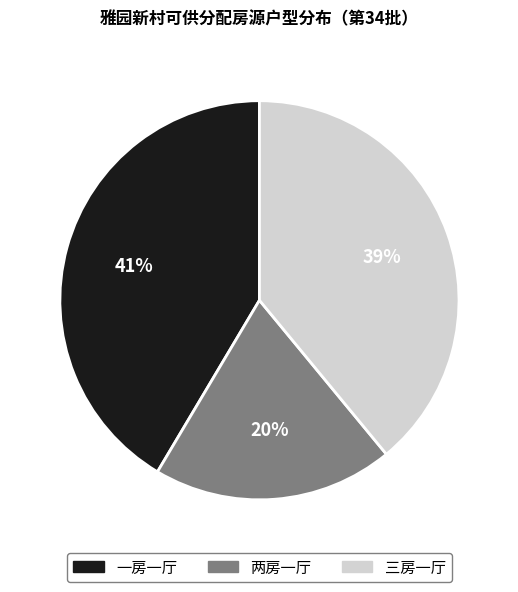

To the nearest percent, what is the average slice percentage?

33%